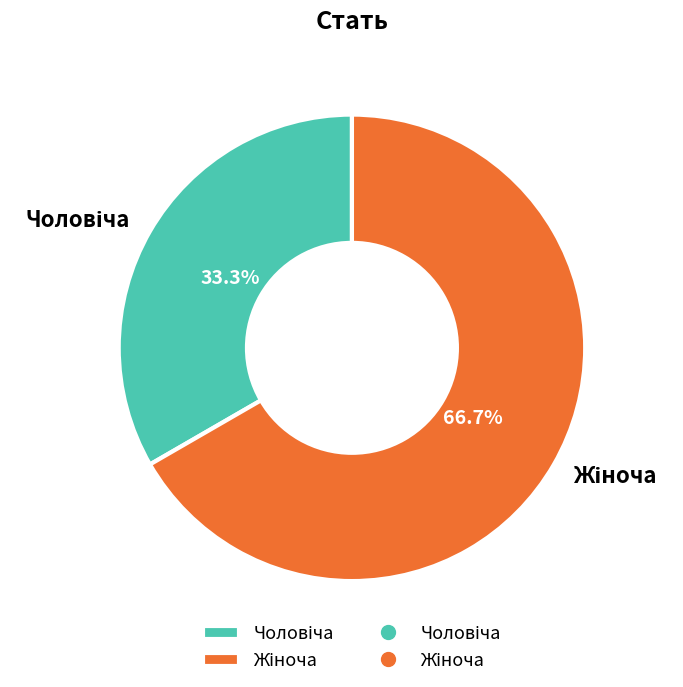

Is there a majority slice in this chart?

Yes